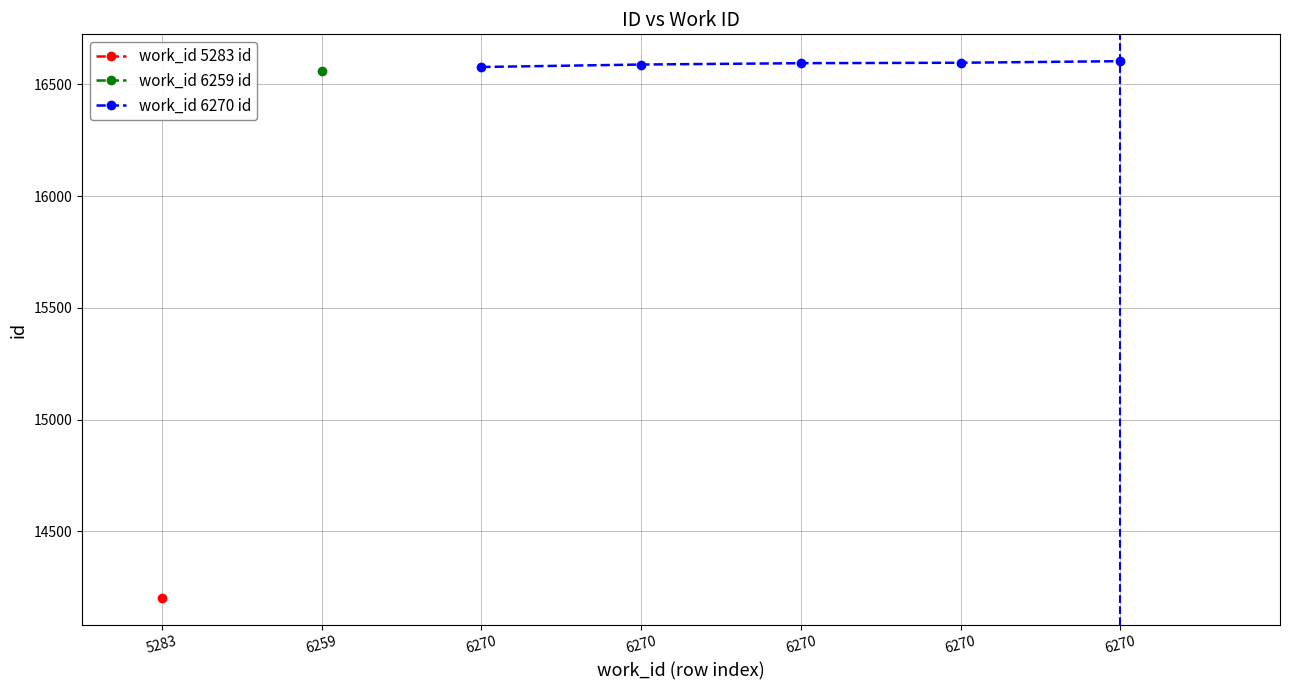

True or false: the data has more than 2 interior local peaks.

False